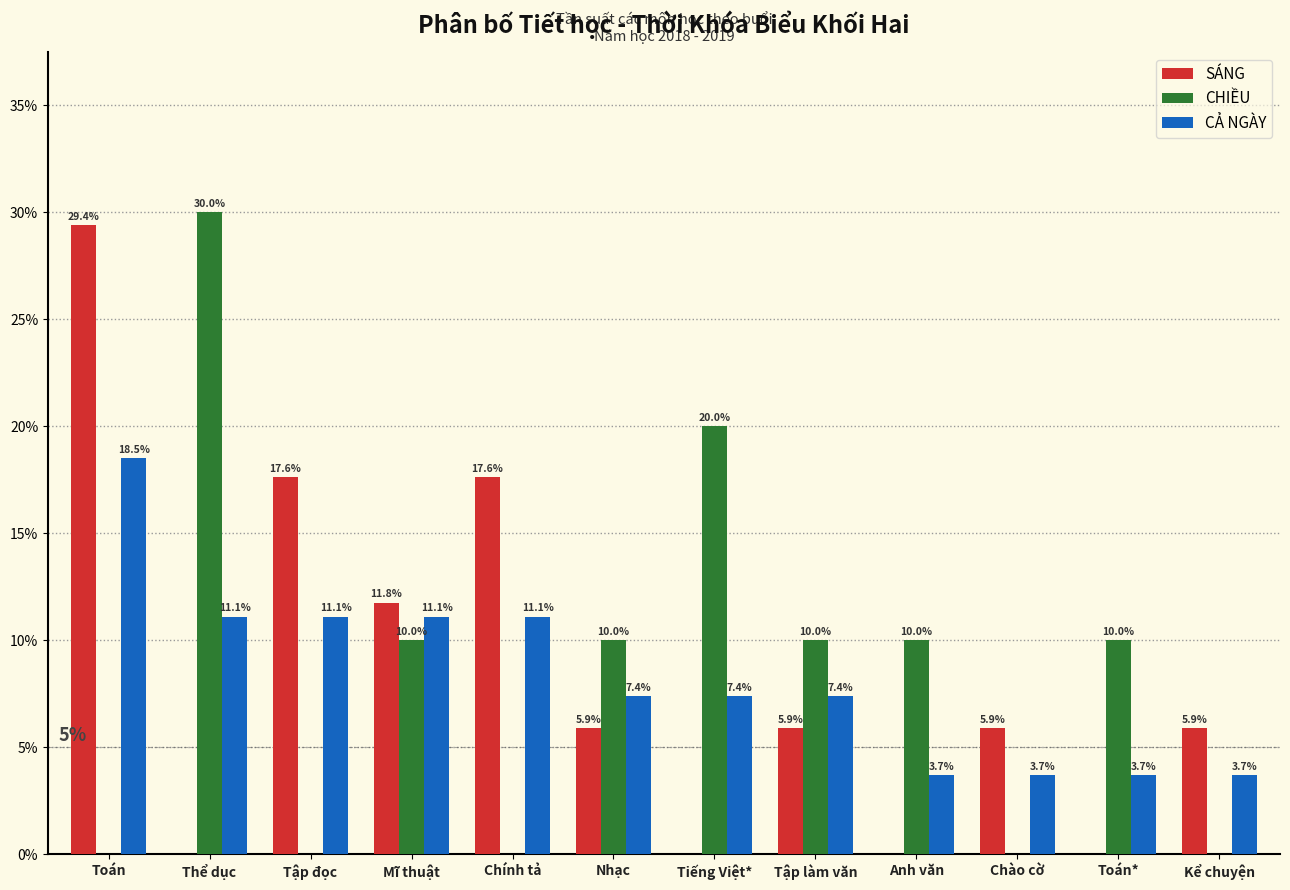

Which series changed the most between Thể dục and Tiếng Việt*?

CHIỀU